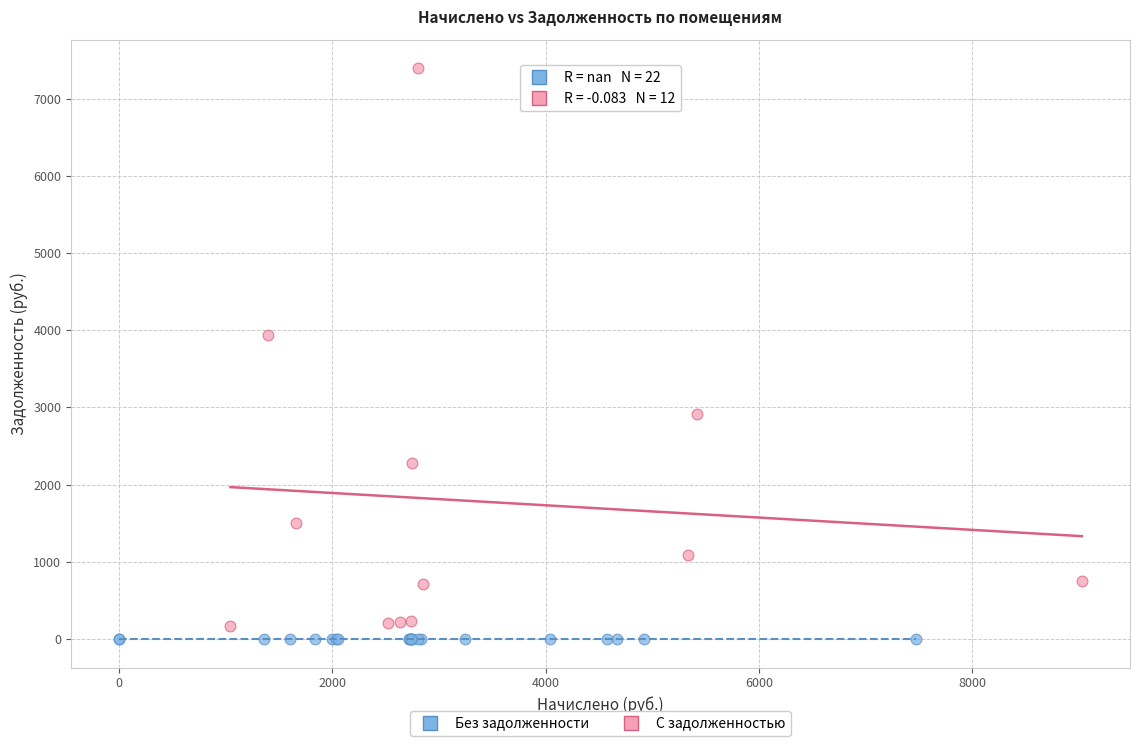

Which series contains the lowest Y value?

Без задолженности